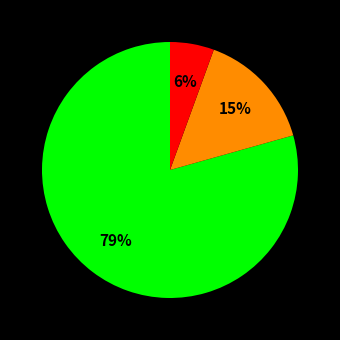

Is there a majority slice in this chart?

Yes